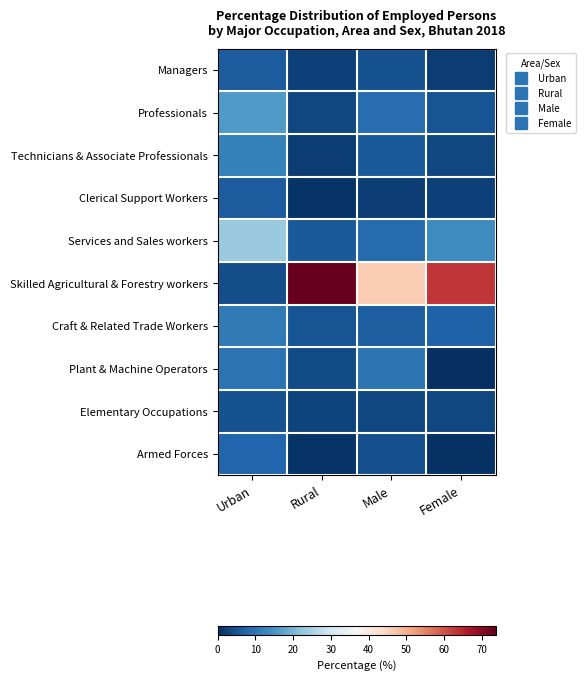

Which series has the largest total across all categories?

Skilled Agricultural & Forestry workers